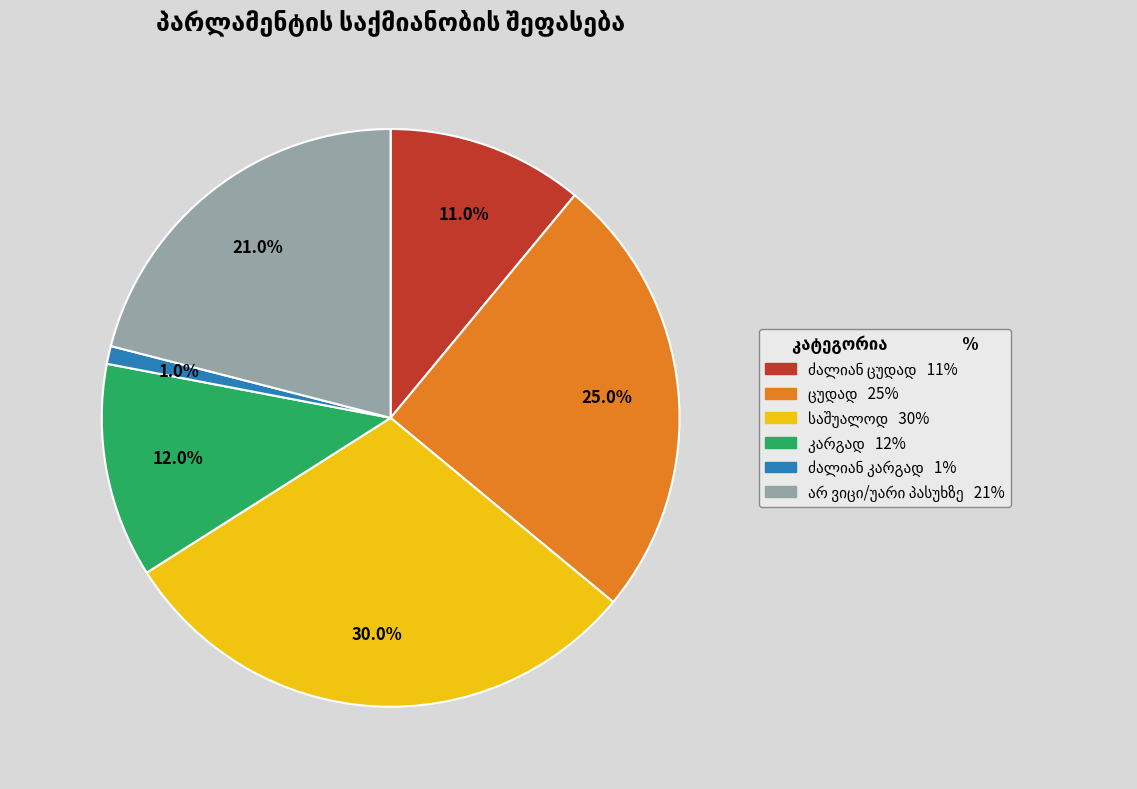

Is there a majority slice in this chart?

No